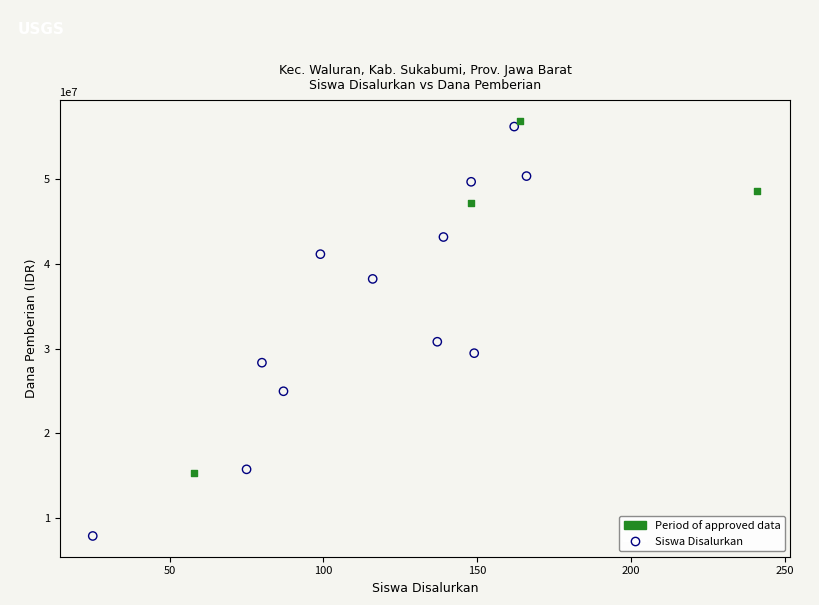

Which series has the largest Y range (max minus min)?

Siswa Disalurkan